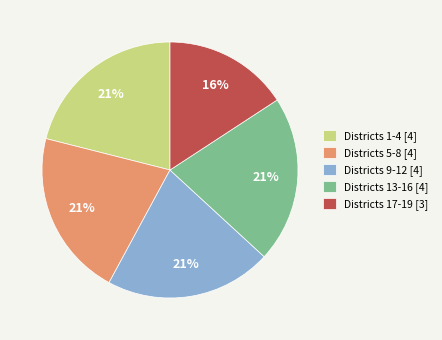

How many segments does this pie chart have?

5